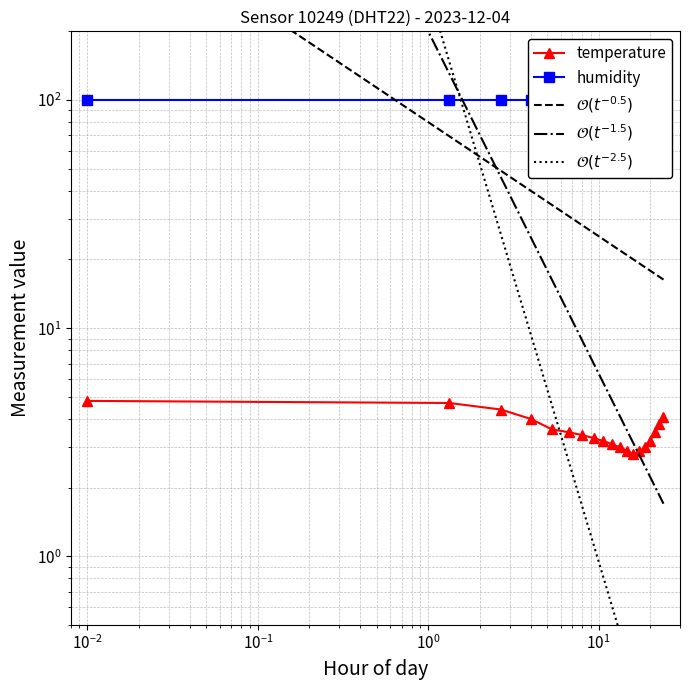

Which has a higher value, 23:59 or 22:40?

23:59